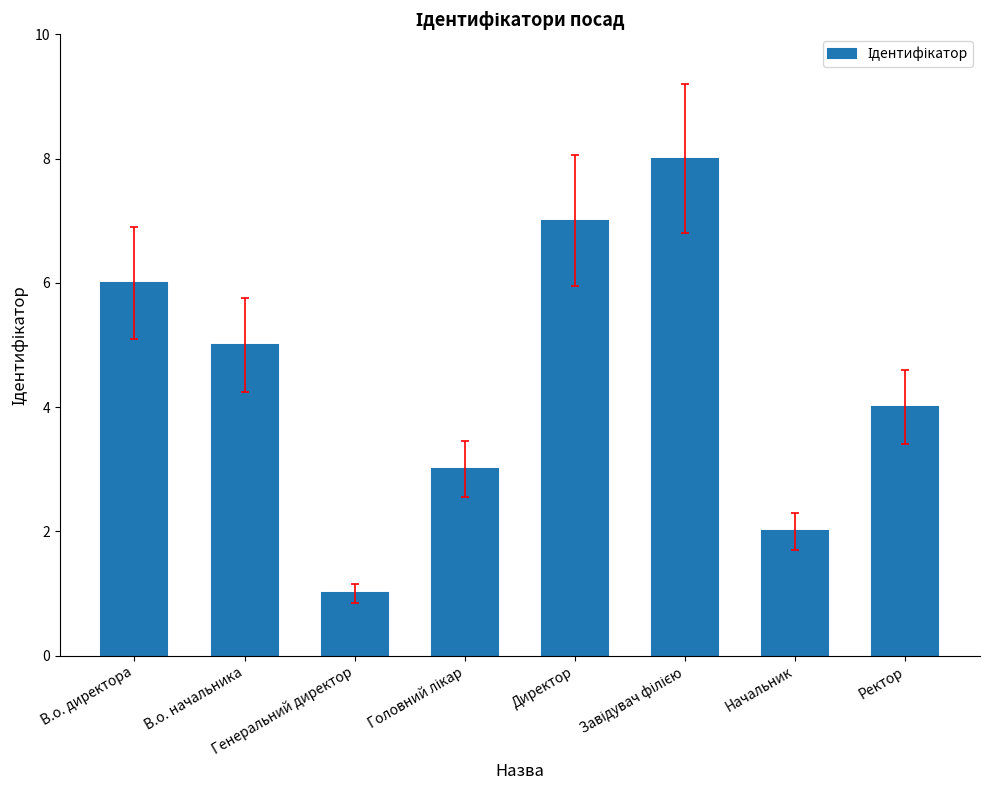

The chart shows a value of 1 at Генеральний директор. True or false?

True